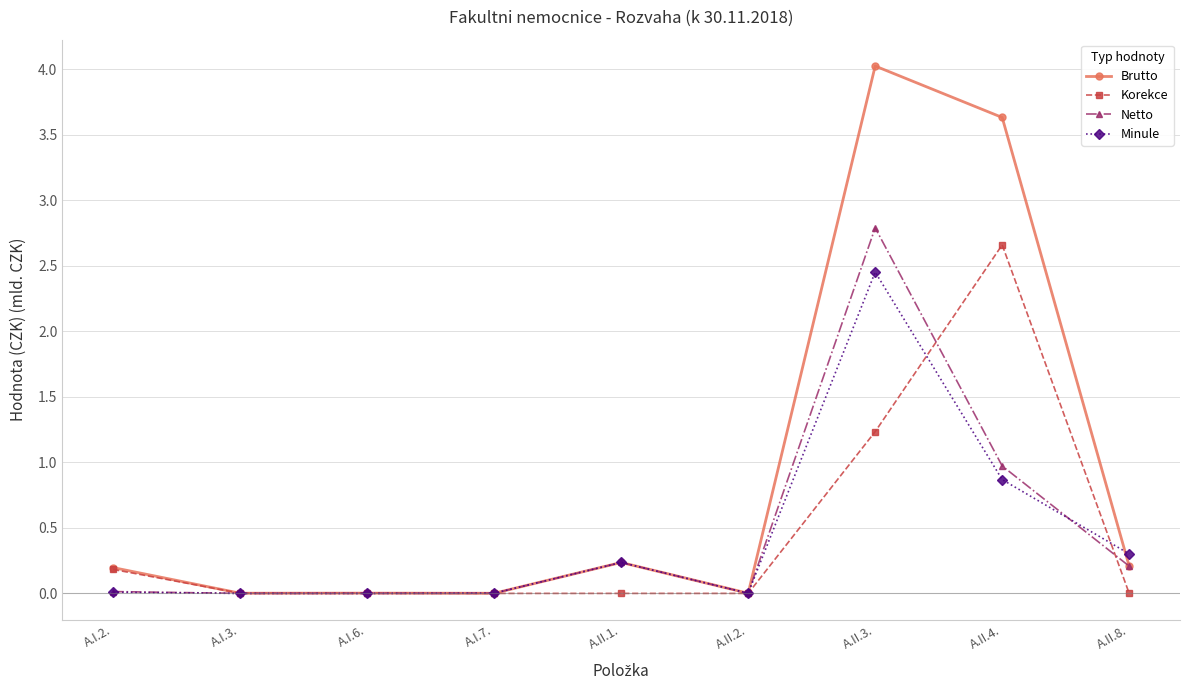

How many series are shown in this chart?

4